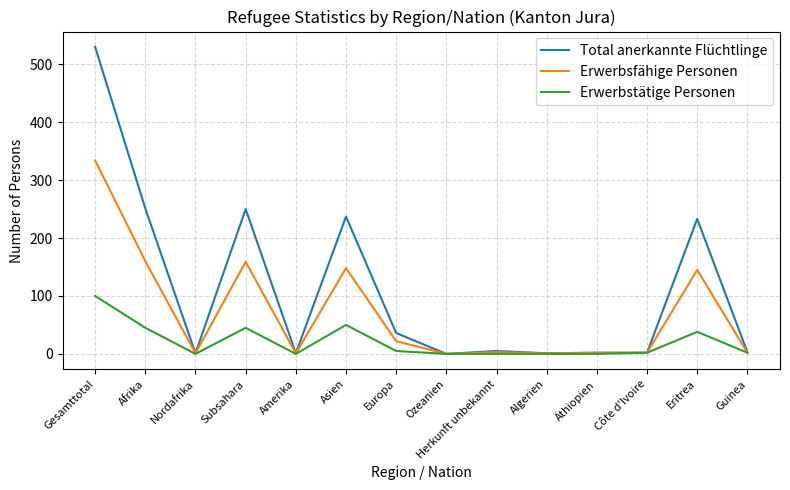

List the series in order of their overall mean, lowest first.

Erwerbstätige Personen, Erwerbsfähige Personen, Total anerkannte Flüchtlinge